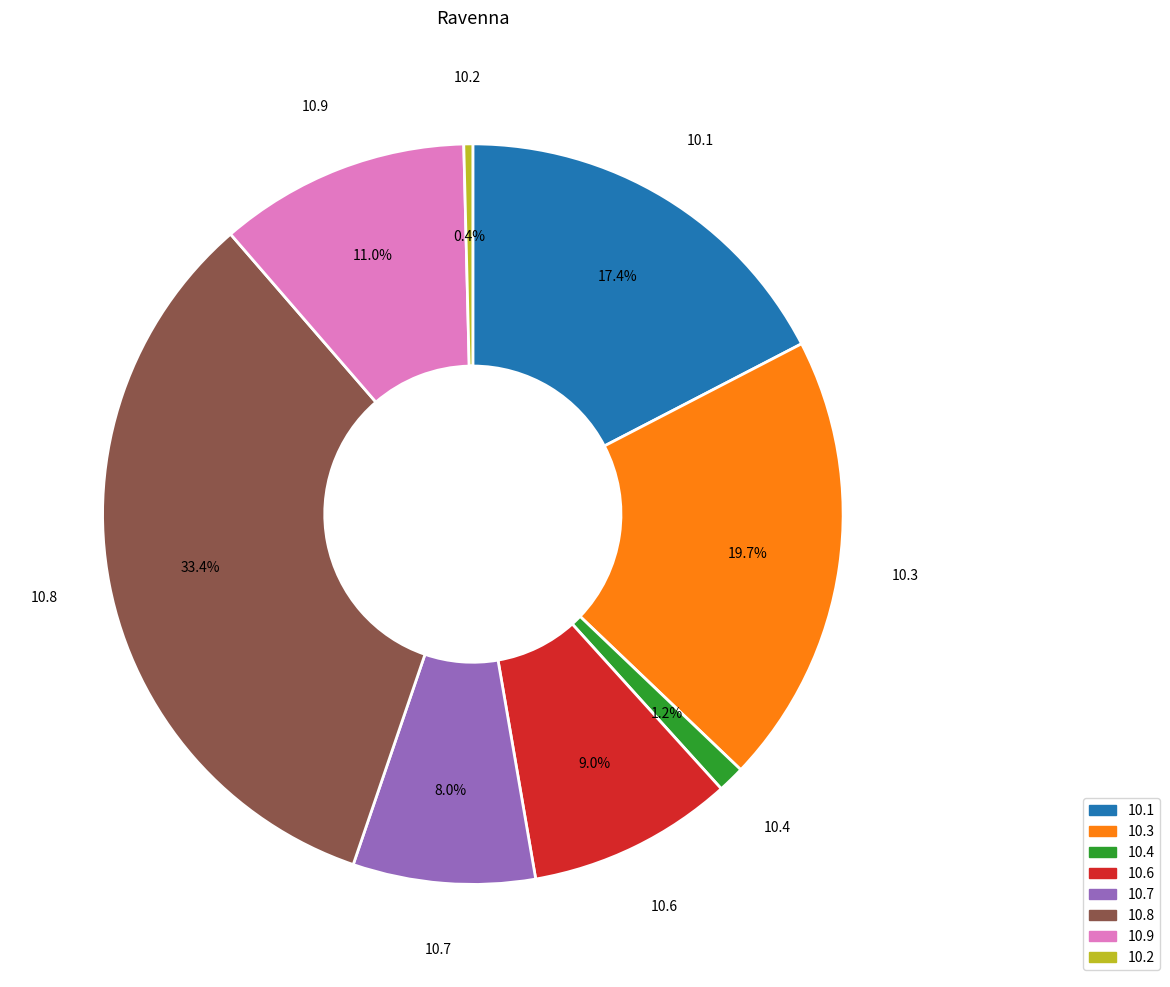

Does any single category account for the majority?

No